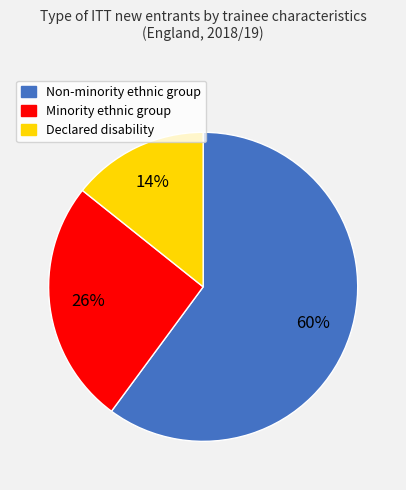

Count the number of slices in the pie.

3